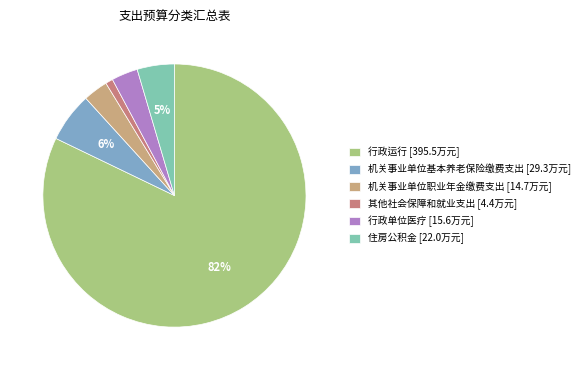

What is the largest slice in the pie chart?

行政运行